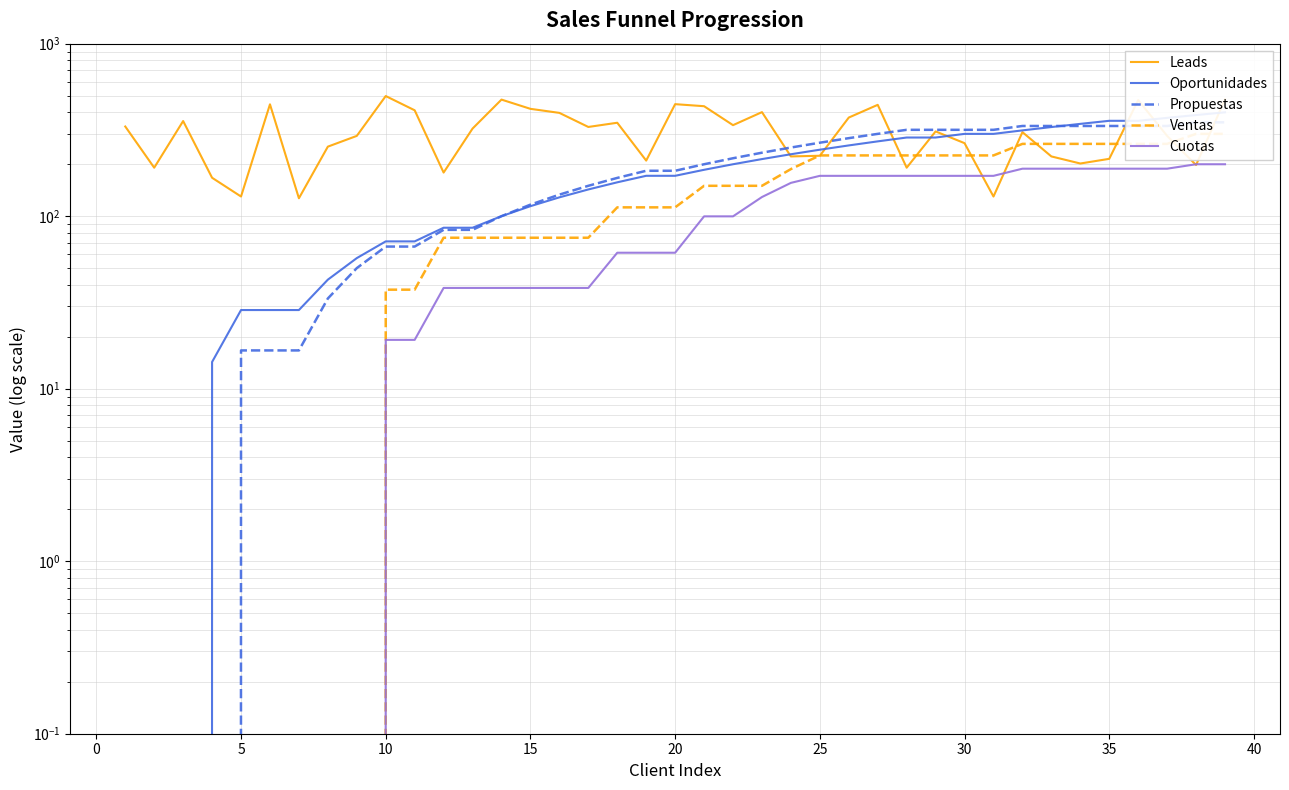

After their last crossing, which series has the higher values: Leads or Oportunidades?

Leads